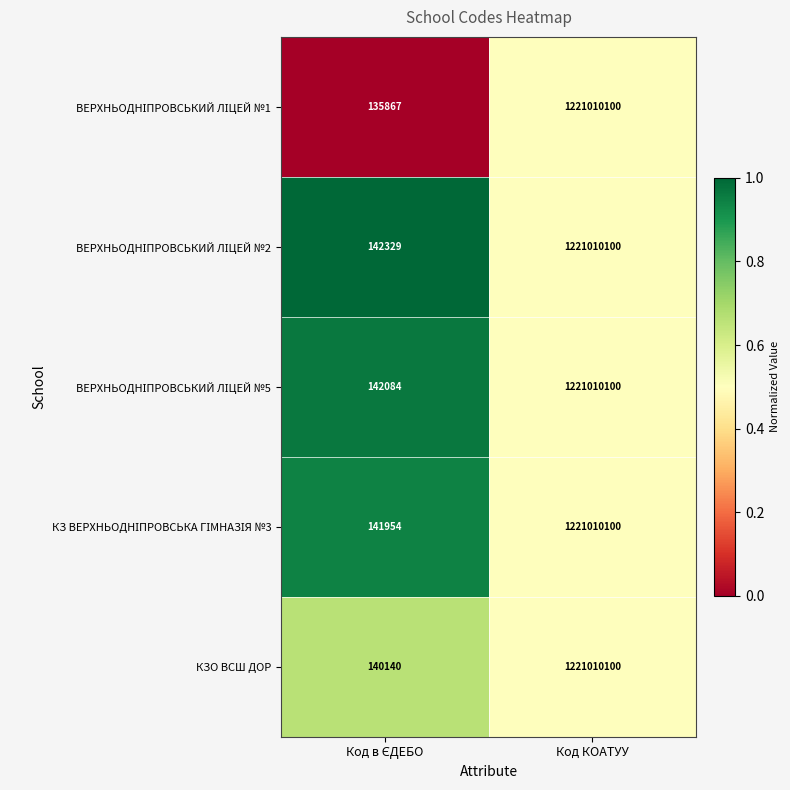

What is the total value across all series at Код КОАТУУ?

6105050500